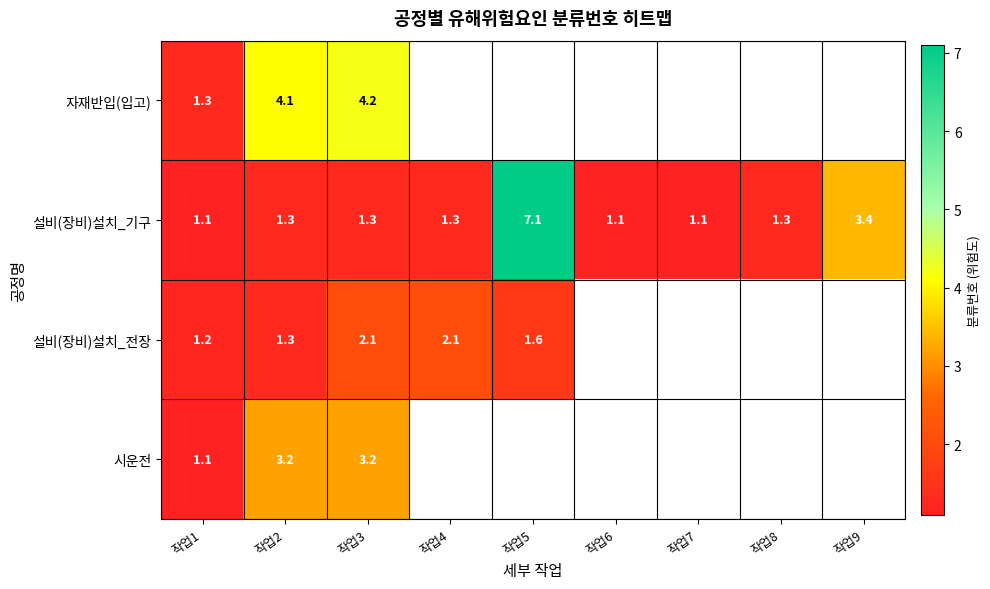

True or false: 시운전 has a value of 4.2 at 작업2.

False